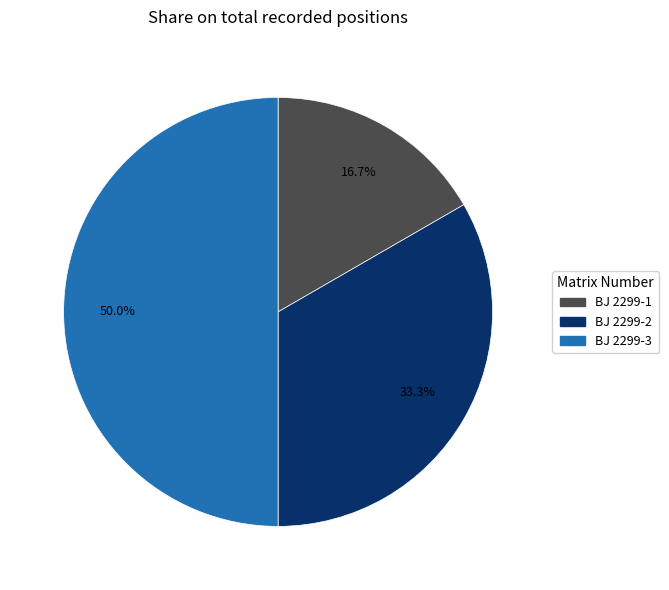

To the nearest percent, what is the difference between the largest and smallest slice percentages?

33%